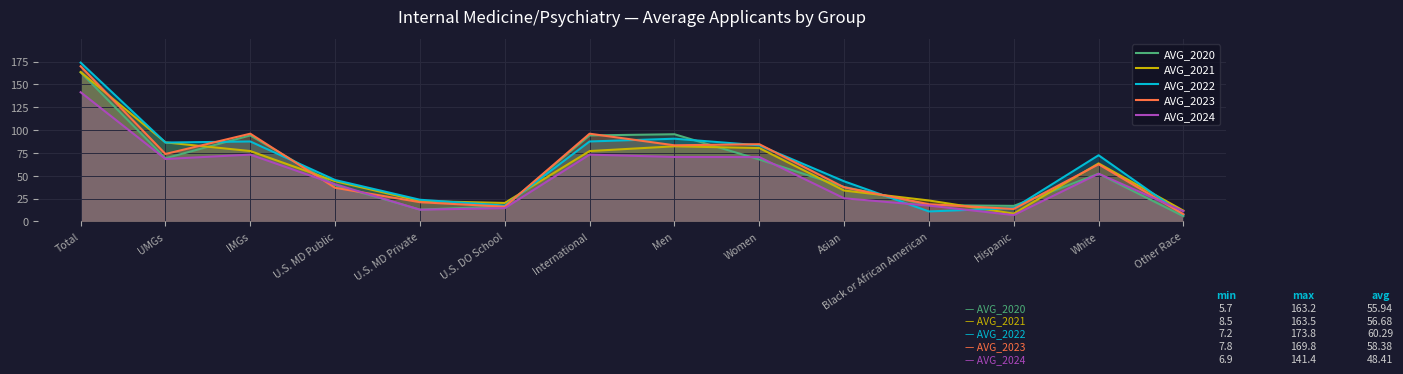

Which series has the largest total across all categories?

AVG_2022